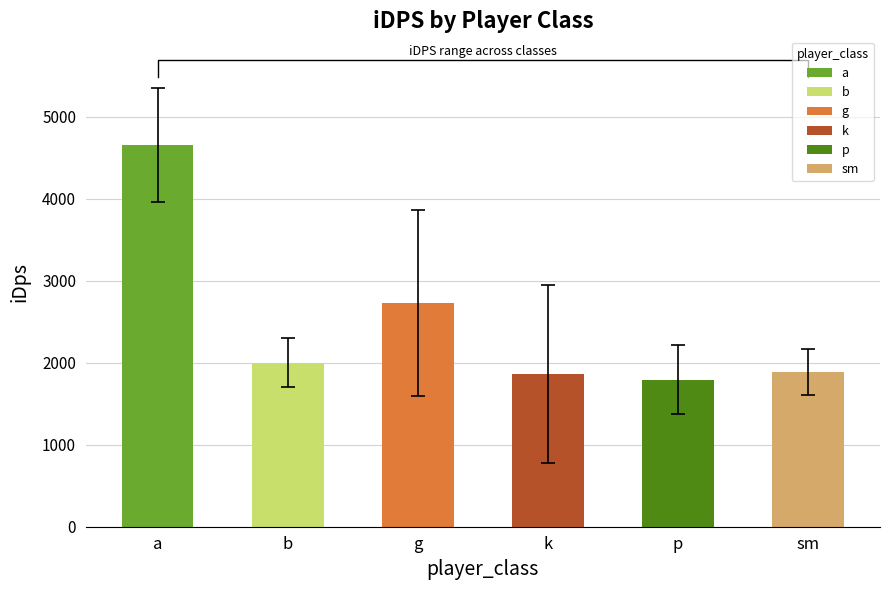

What is the value of the 1st bar from the left?

4656.6